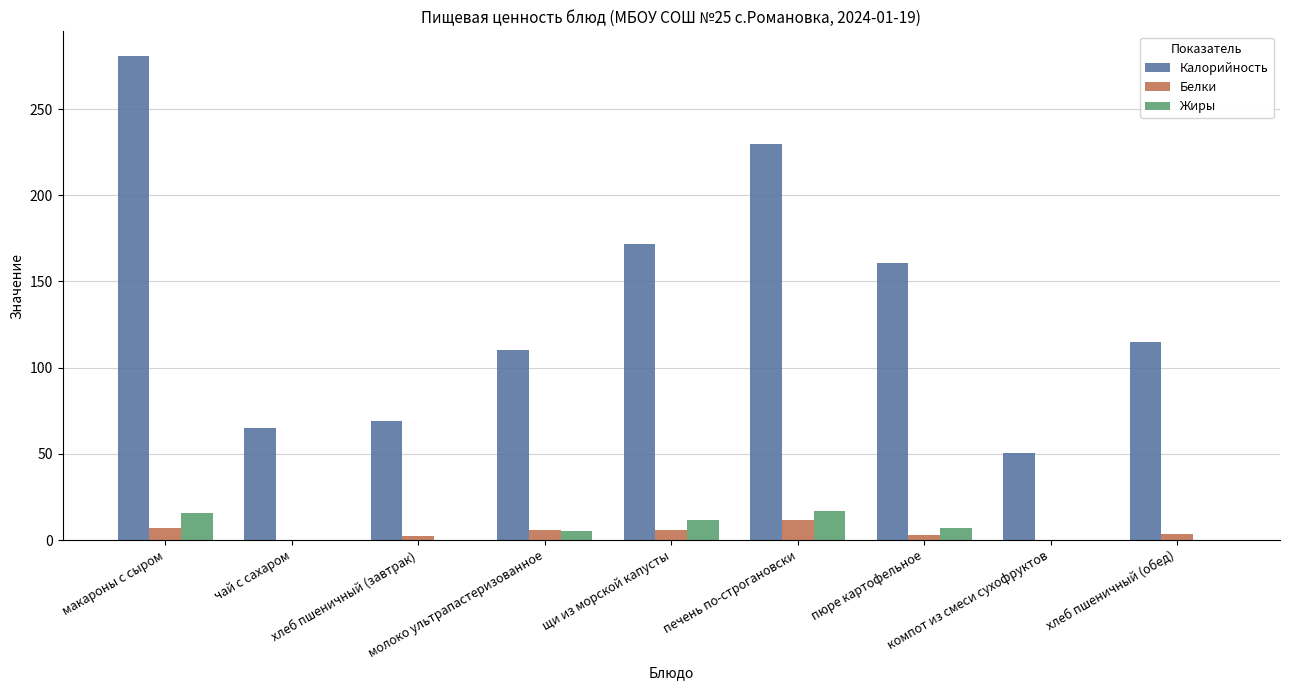

At which category is the sum across all series the highest?

макароны с сыром